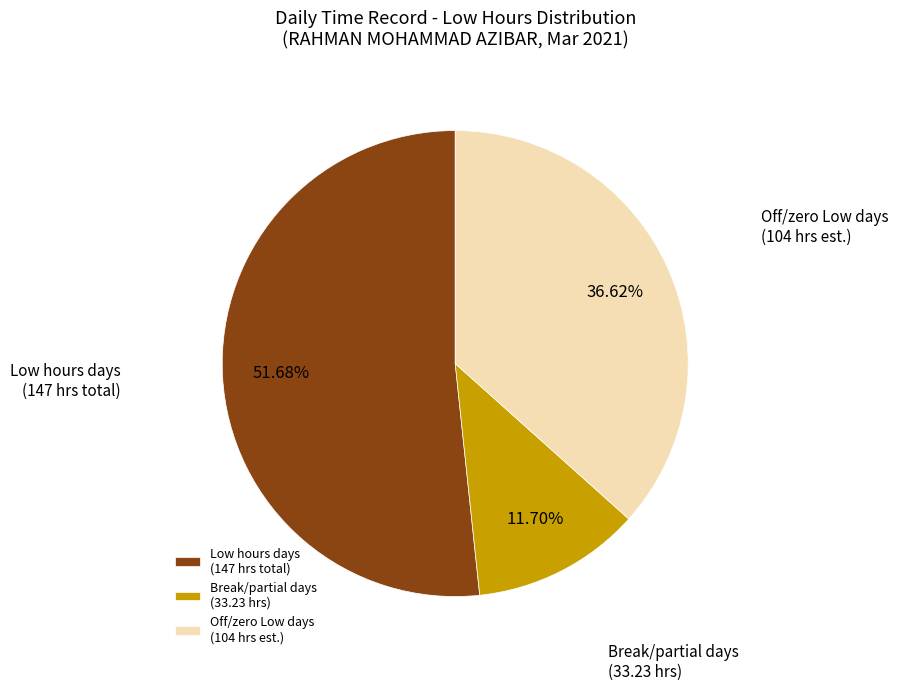

Rank the categories by value from lowest to highest.

Break/partial days (33.23 hrs), Off/zero Low days (104 hrs est.), Low hours days (147 hrs total)